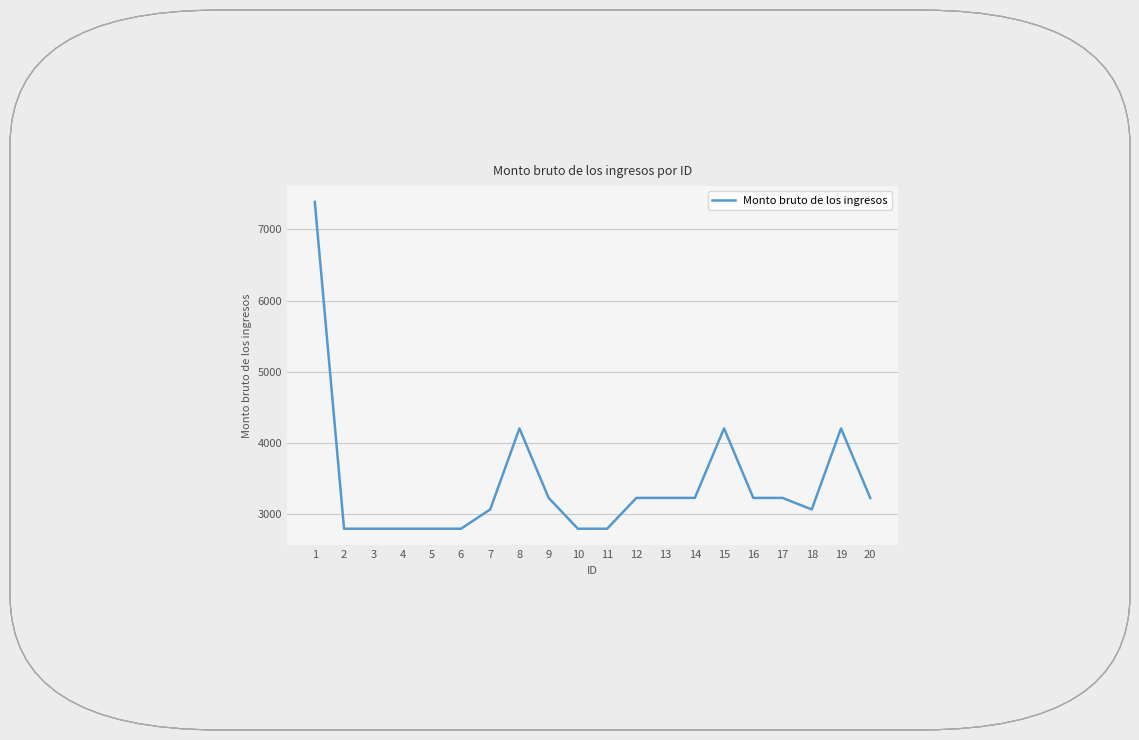

Reading left to right, transcribe all the data shown in this chart.

1=7387.0	2=2791.5	3=2791.5	4=2791.5	5=2791.5	6=2791.5	7=3063.0	8=4202.5	9=3225.0	10=2791.5	11=2791.5	12=3225.0	13=3225.0	14=3225.0	15=4202.5	16=3225.0	17=3225.0	18=3063.0	19=4202.5	20=3225.0